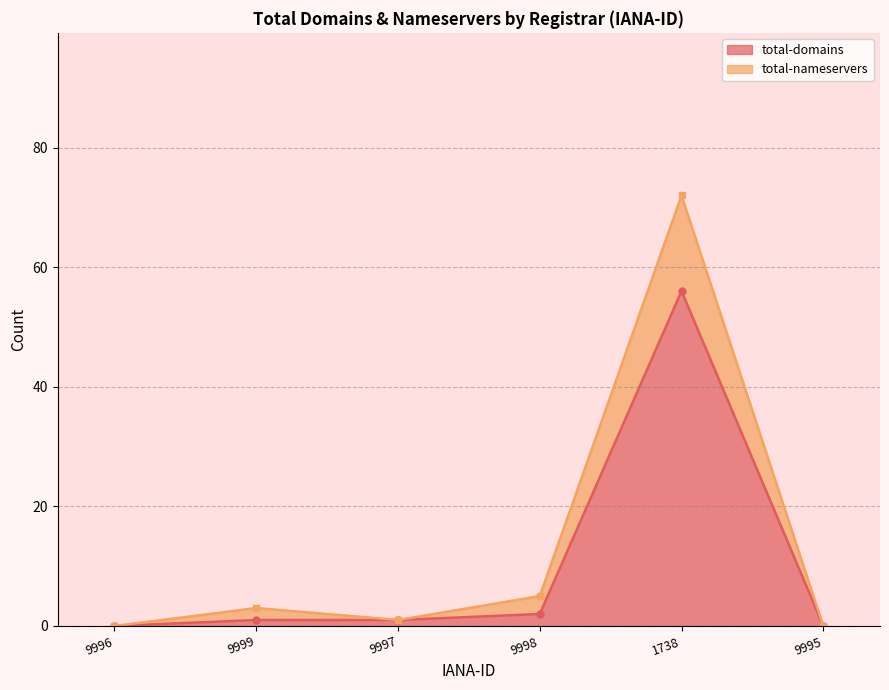

What is the sum of the total-domains values at 9998 and 9995?

2